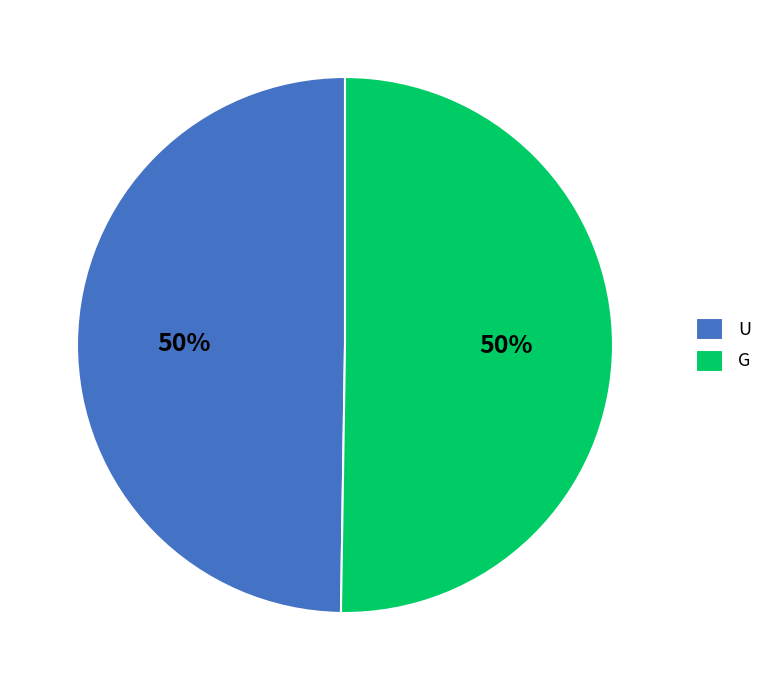

Is it true that G is 50% of the pie?

True